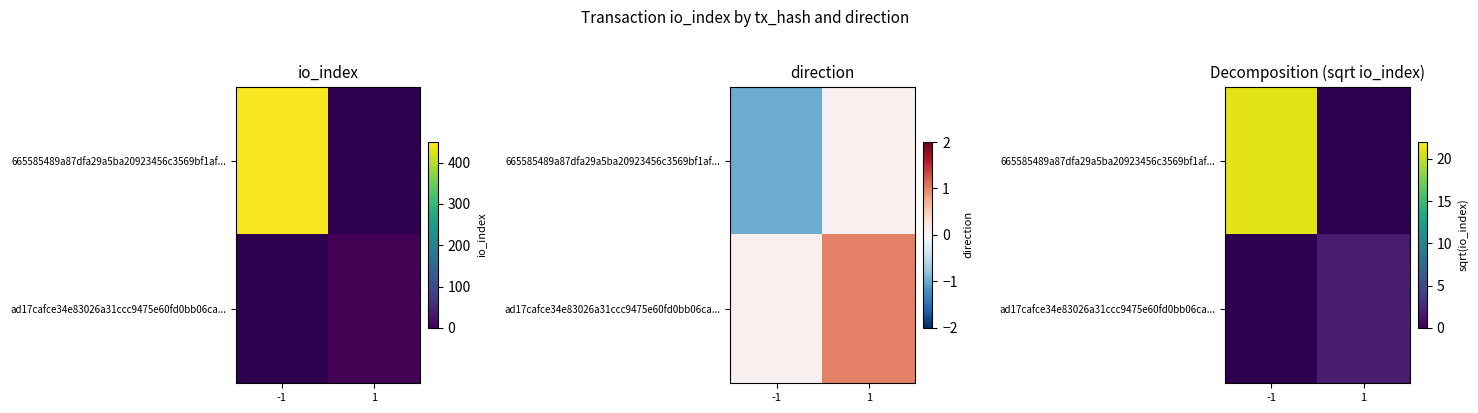

What is the greatest value displayed?

21.1